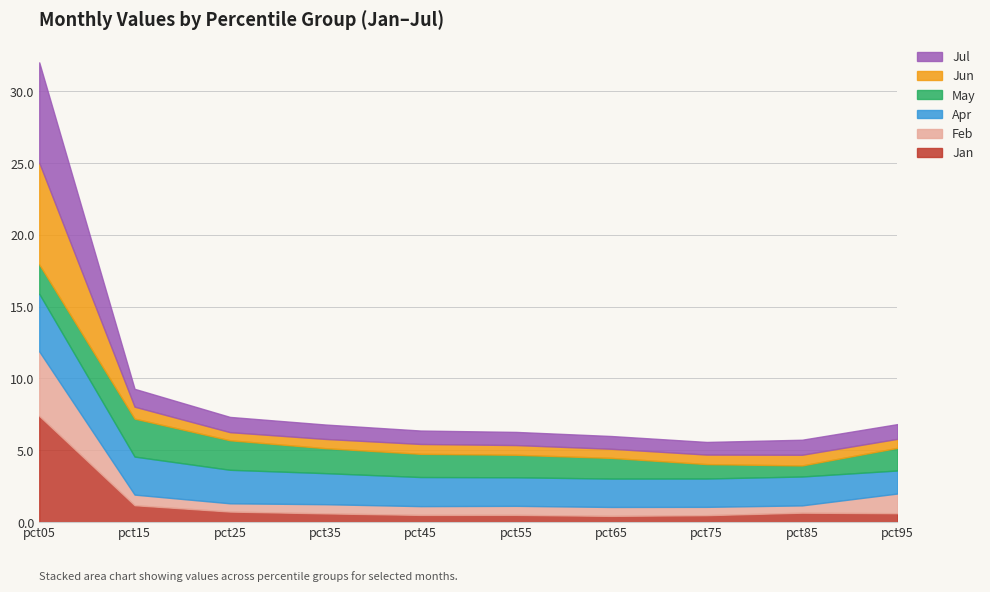

What is the maximum value for Apr?

4.0